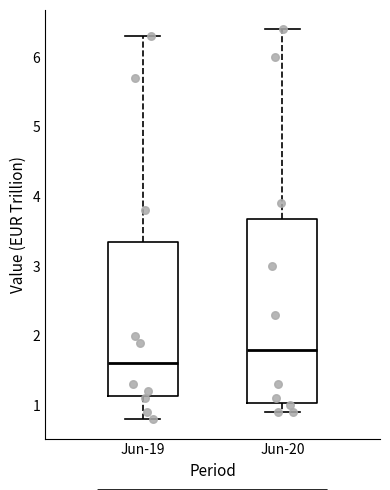

Reading left to right, transcribe this box plot: for each box, give where its median line is, the range the box spans, and where its two whiskers end, as read against the y-axis. The values are not printed on the chart, so give them approximately, as read against the axis.

Jun-19: median 1.6, box 1.1 to 3.4, whiskers 0.8 to 6.3
Jun-20: median 1.8, box 1.0 to 3.7, whiskers 0.9 to 6.4